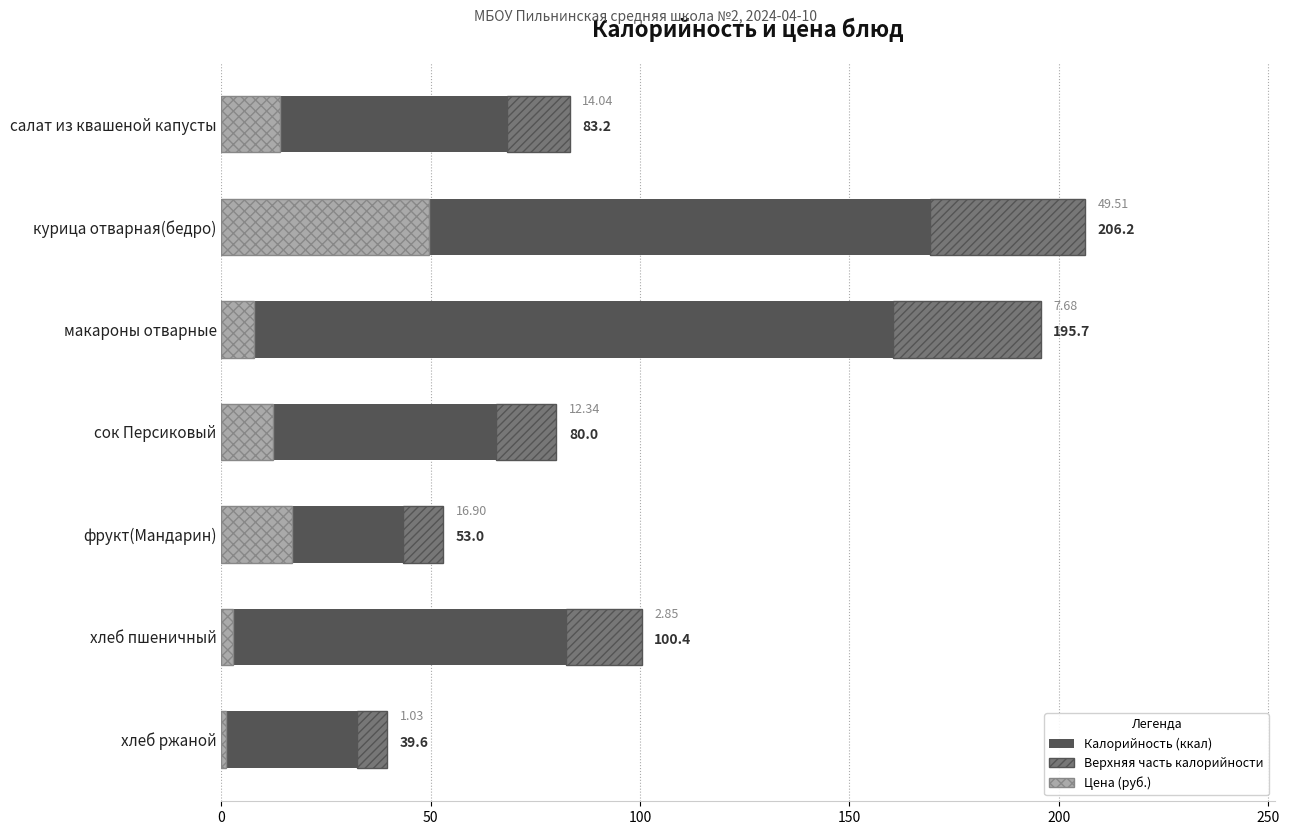

What is the sum of all Калорийность values?

758.1